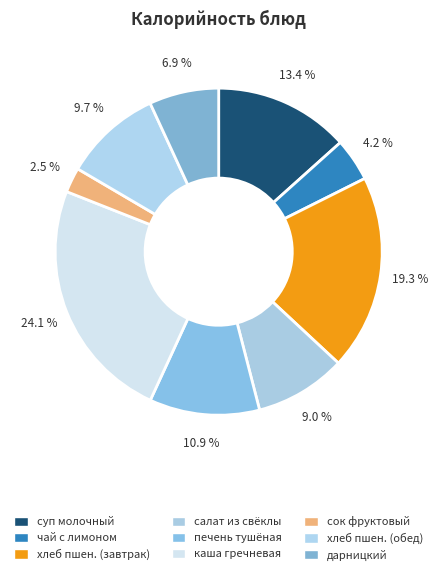

Is there a majority slice in this chart?

No